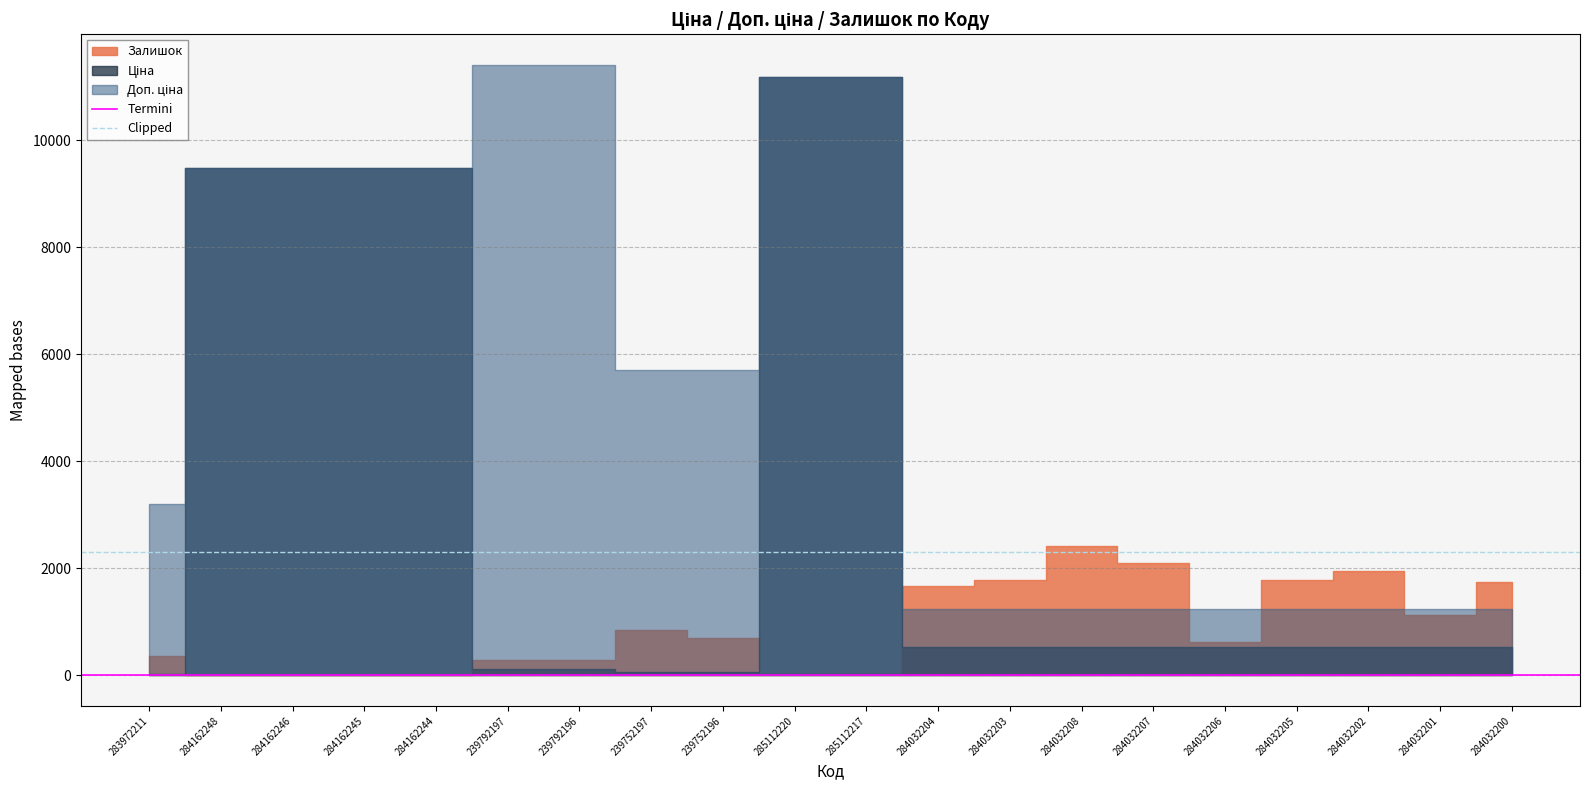

Is it true that Clipped equals 3514.1 at 283972211?

False